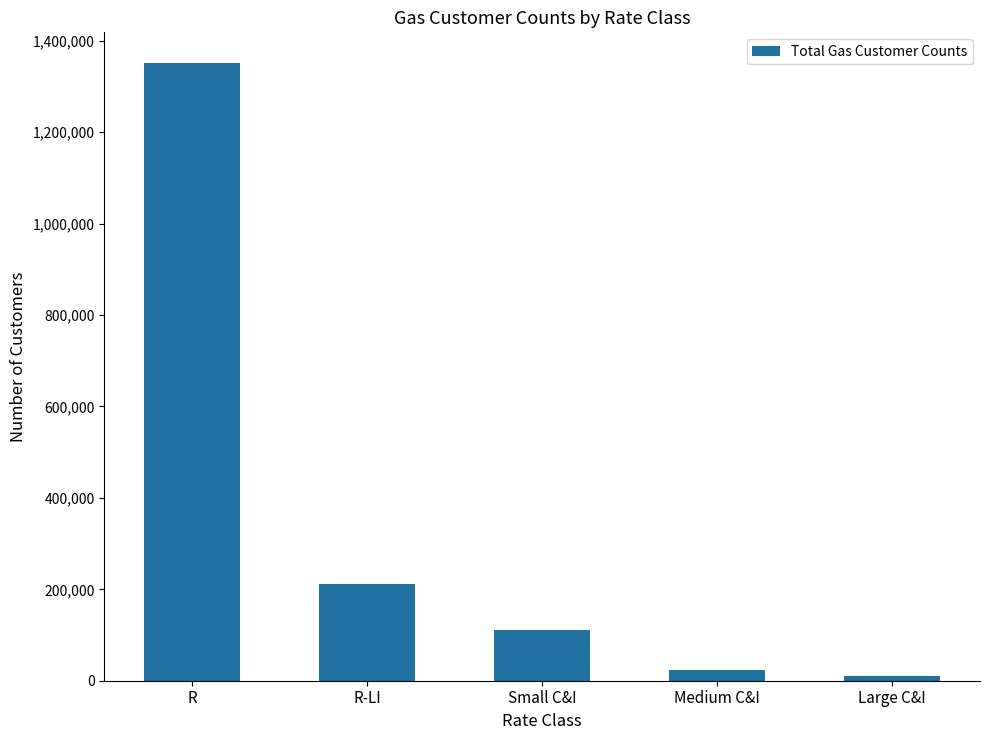

Does the chart contain any negative values?

No